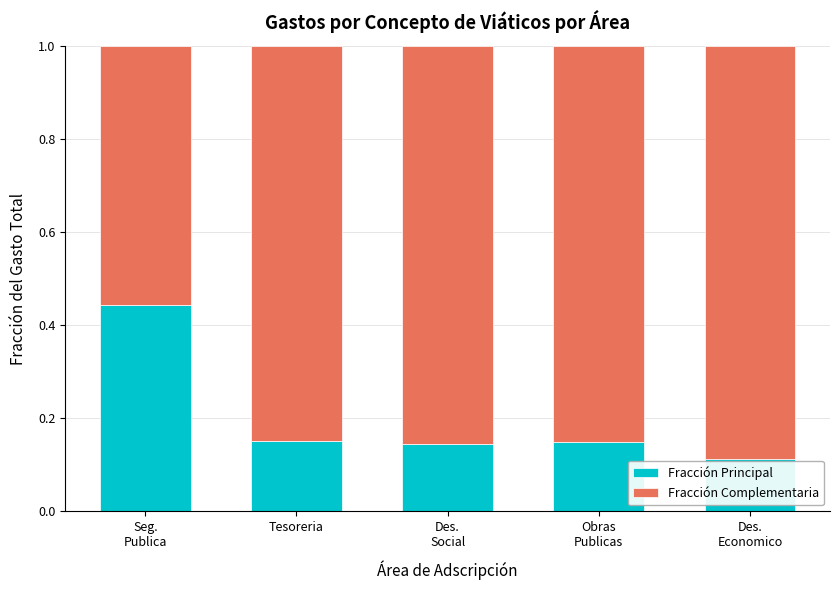

What is the total value across all series at Tesoreria?

1.0